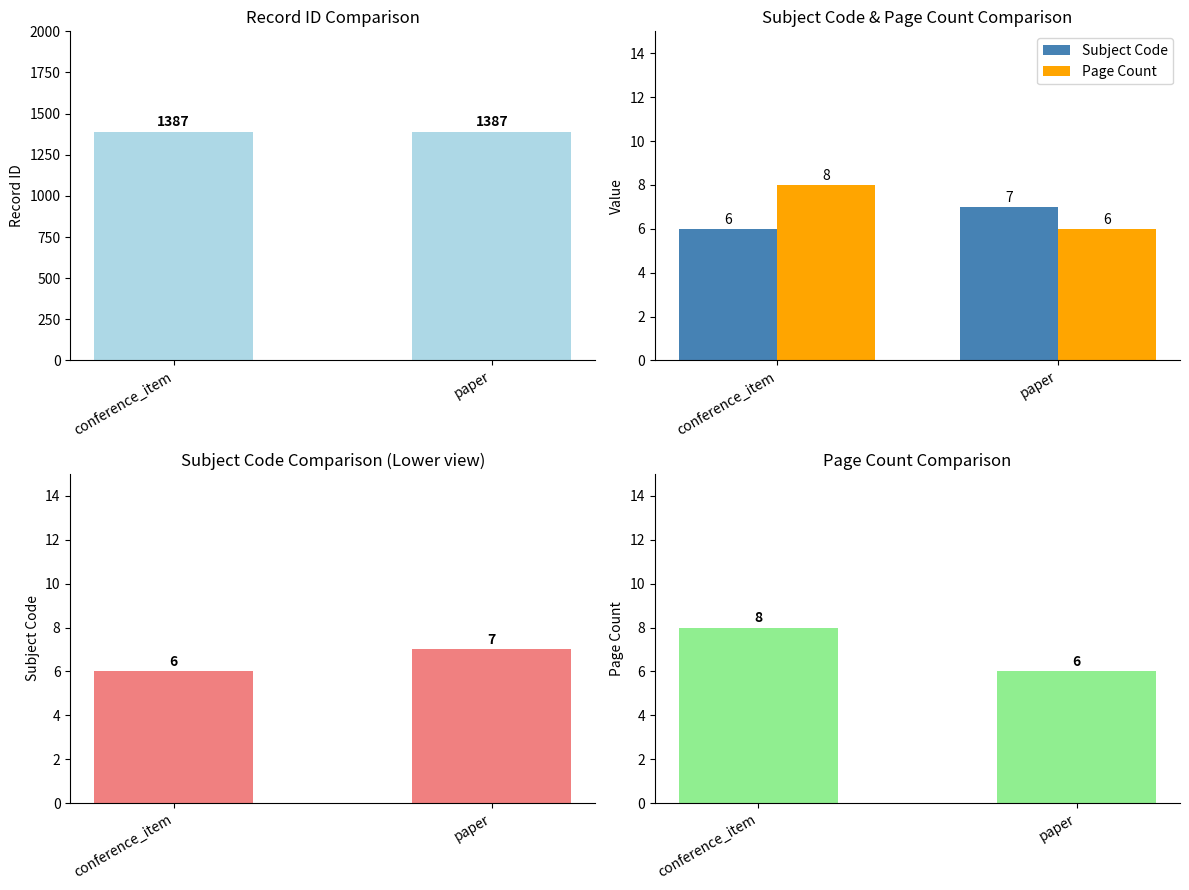

How many Page Count values are between 6 and 8?

2